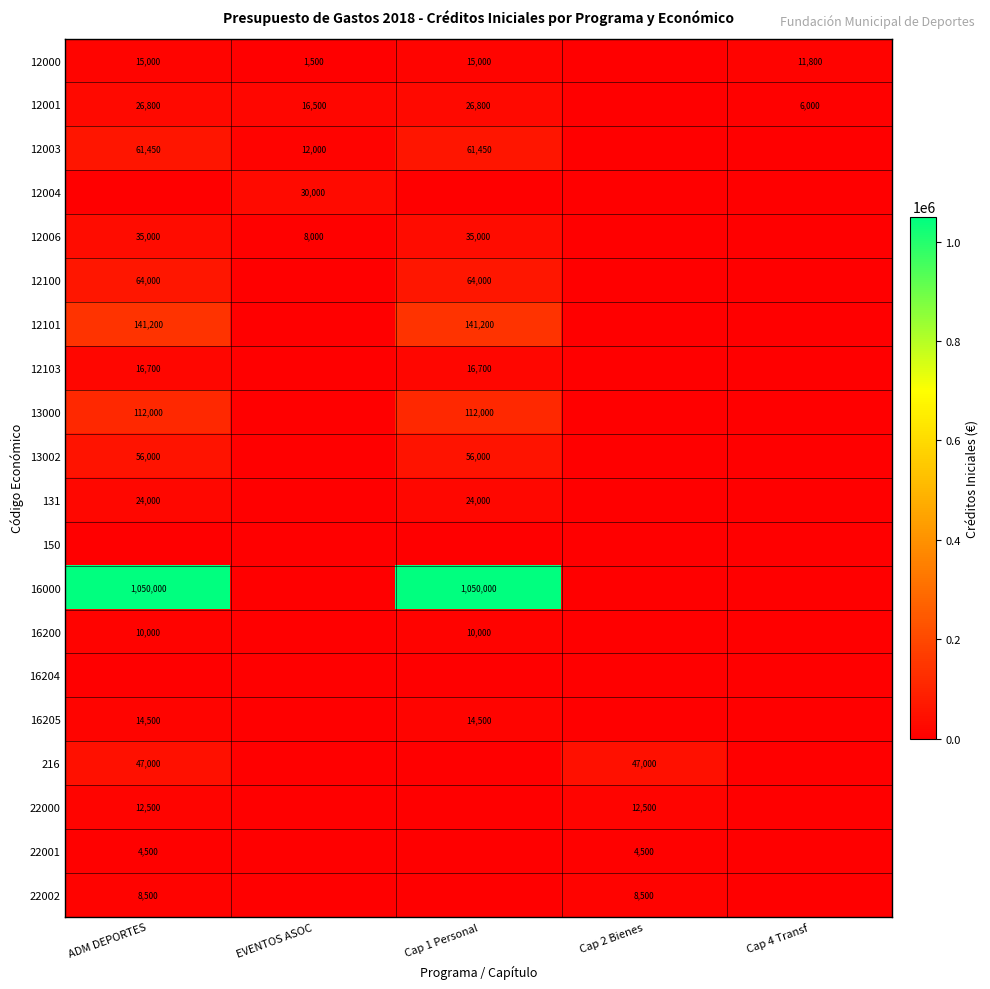

True or false: 16205 has a value of 14500 at ADM DEPORTES.

True